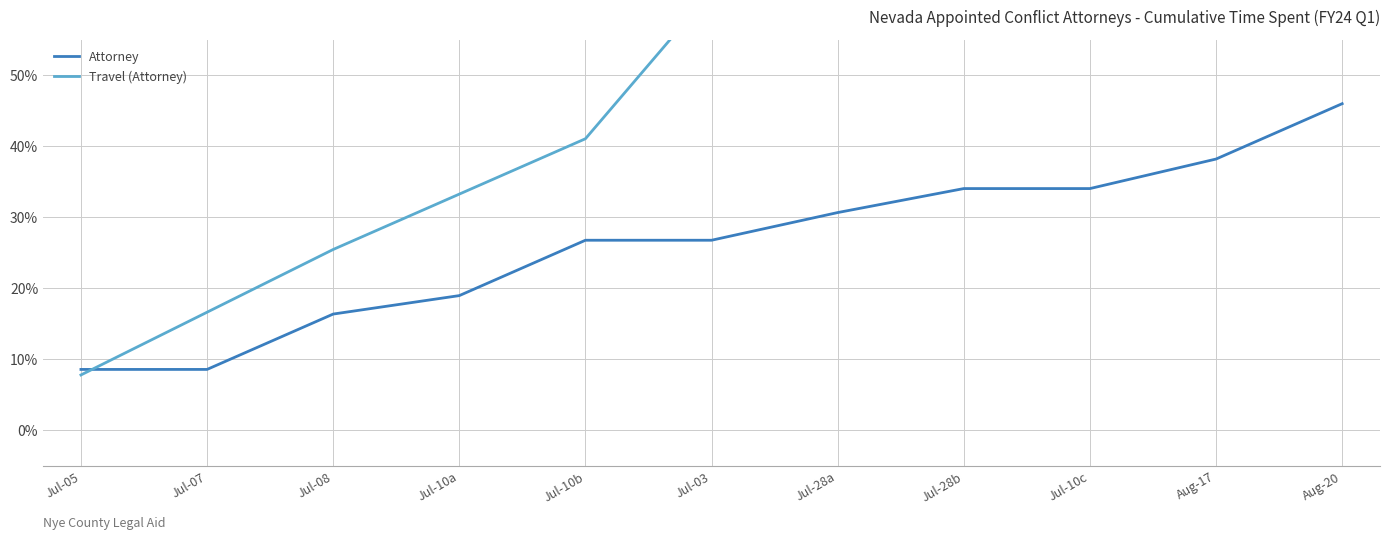

Reading right to left, what are all the values shown in this chart?

Attorney: Aug-20=0.5	Aug-17=0.4	Jul-10c=0.3	Jul-28b=0.3	Jul-28a=0.3	Jul-03=0.3	Jul-10b=0.3	Jul-10a=0.2	Jul-08=0.2	Jul-07=0.1	Jul-05=0.1
Travel (Attorney): Aug-20=0.7	Aug-17=0.7	Jul-10c=0.7	Jul-28b=0.6	Jul-28a=0.6	Jul-03=0.6	Jul-10b=0.4	Jul-10a=0.3	Jul-08=0.3	Jul-07=0.2	Jul-05=0.1